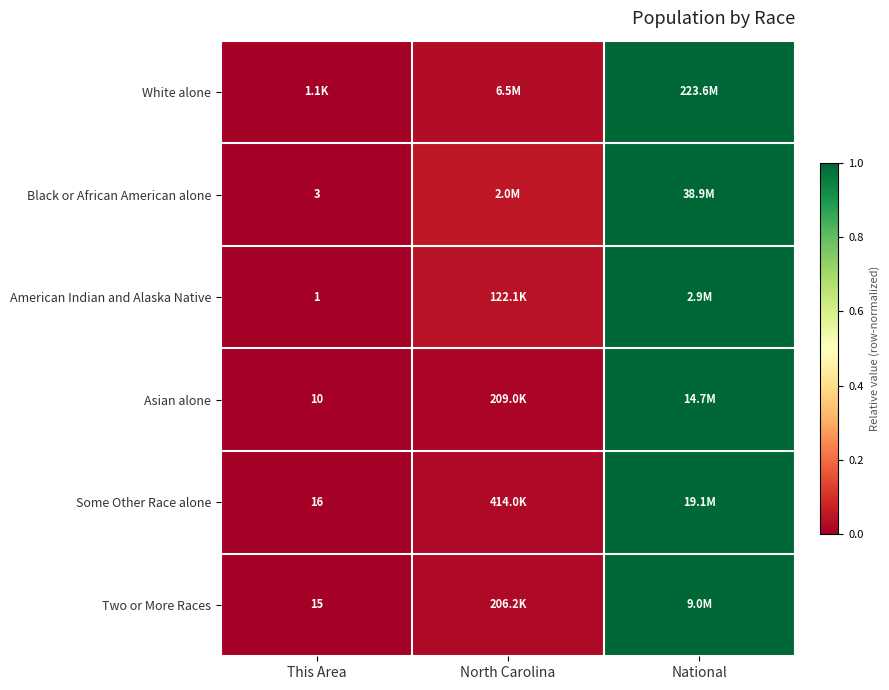

The Some Other Race alone series shows 0.0 at North Carolina. True or false?

False